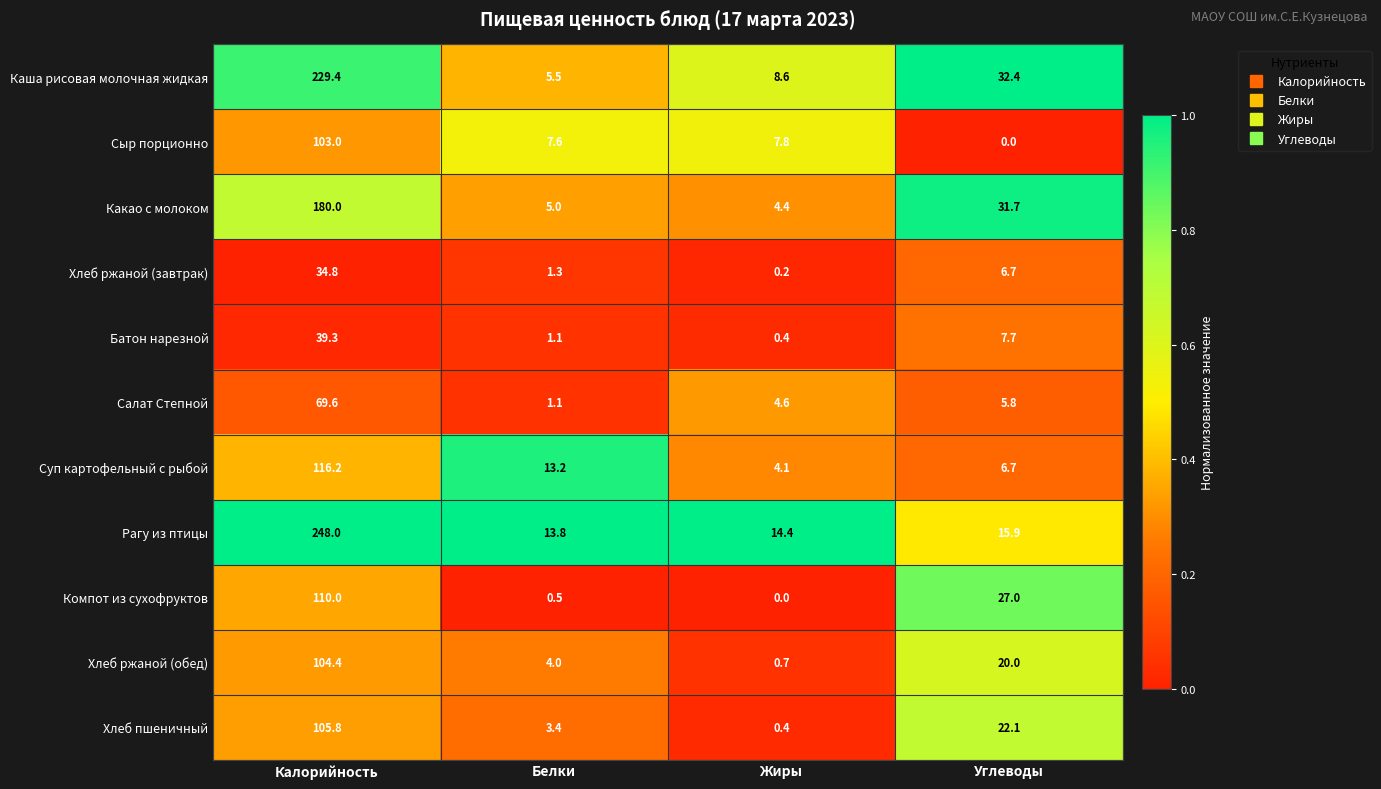

Is it true that Сыр порционно equals 7.8 at Жиры?

True